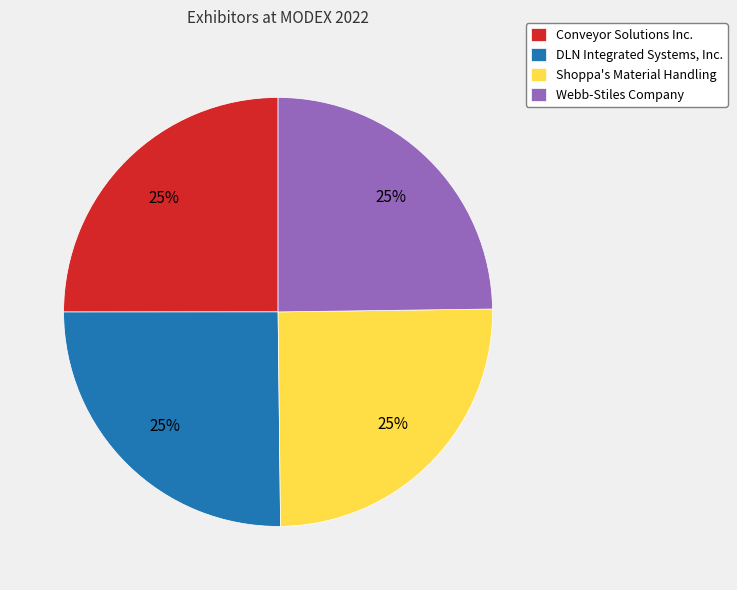

Does DLN Integrated Systems, Inc. represent more than half of the total?

No